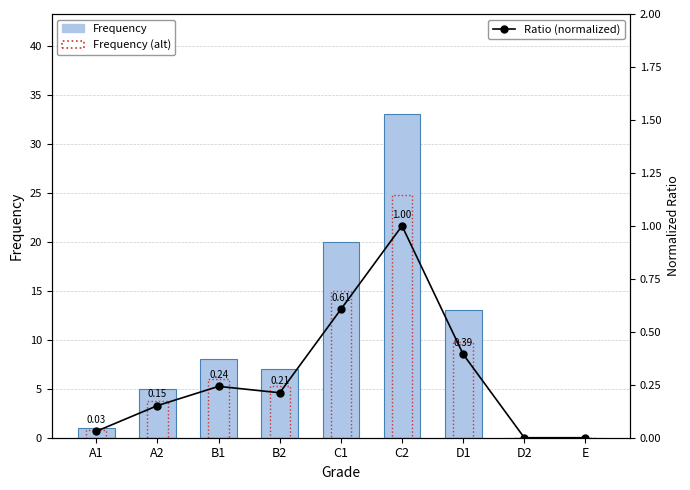

Are the bars horizontal?

No